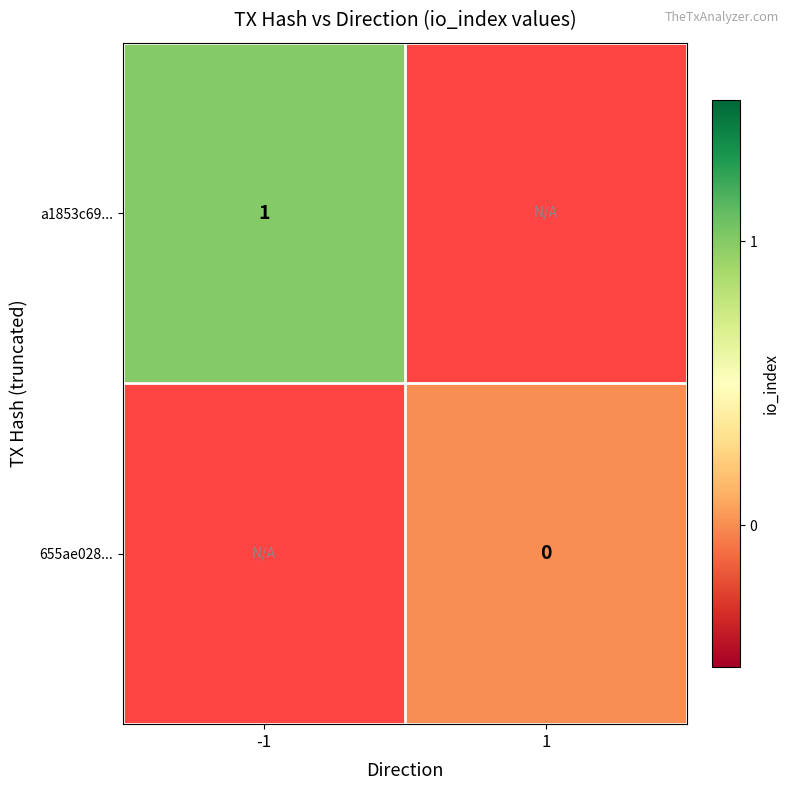

How many distinct data groups are displayed?

2